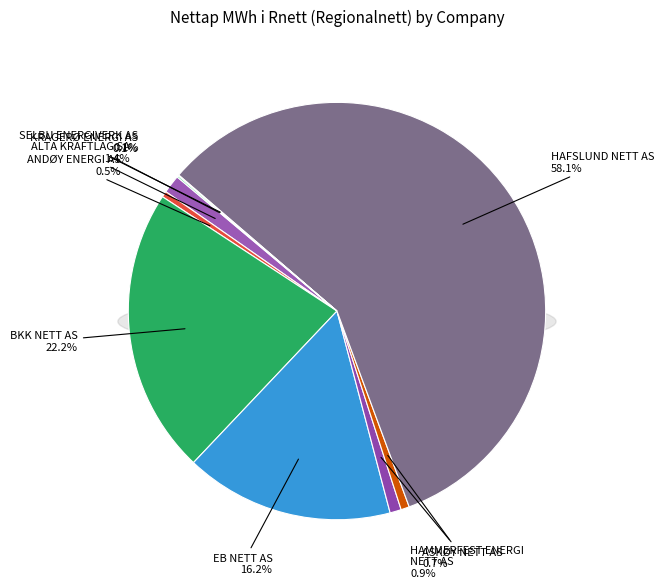

Is the sum of EB NETT AS and KRAGERØ ENERGI AS greater than half?

No